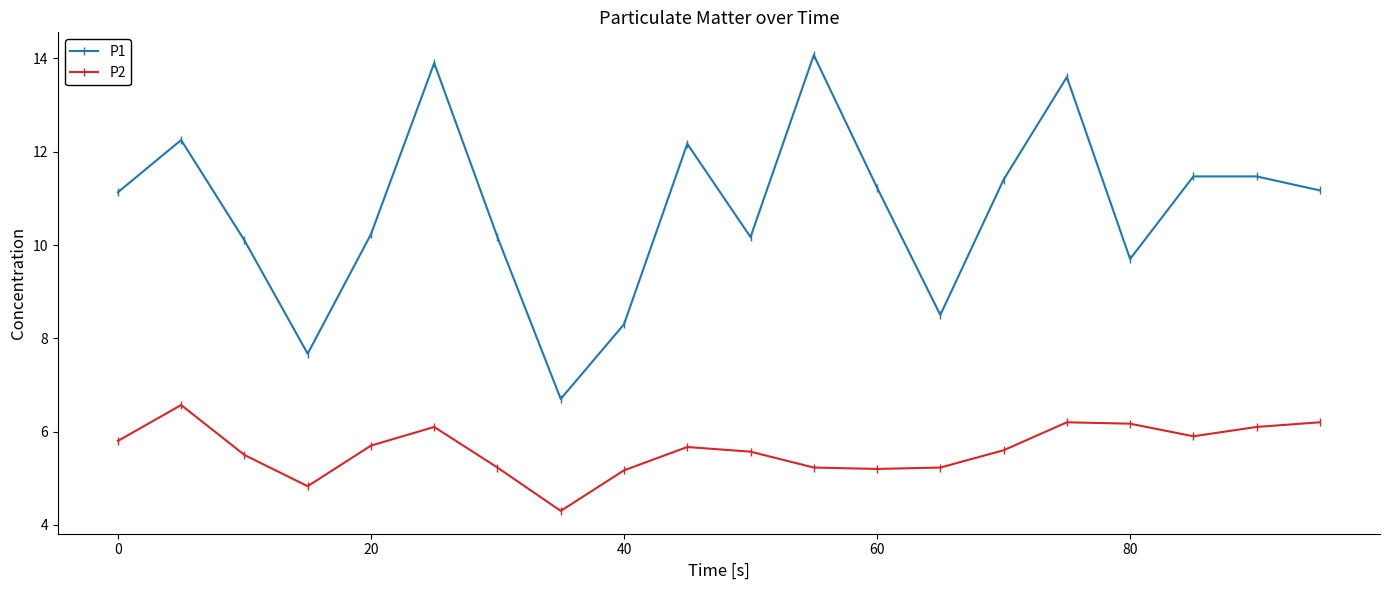

True or false: P2 and P1 cross at least once.

False